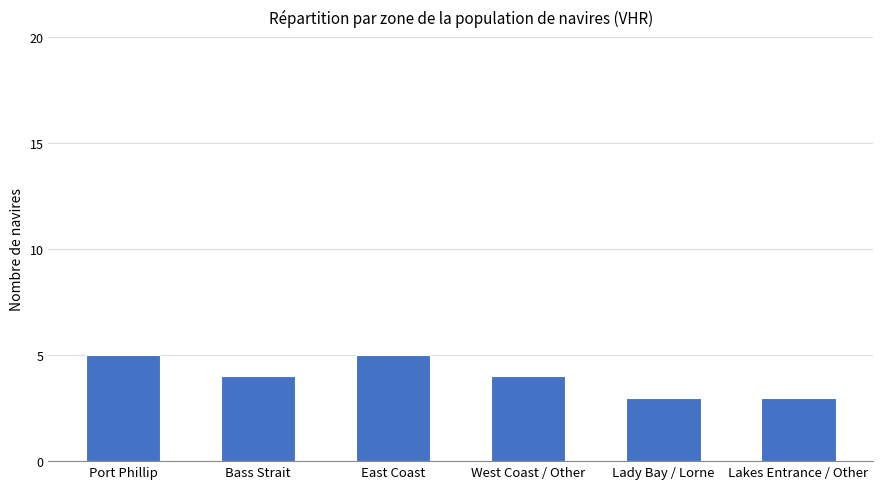

What is the ratio of the value at West Coast / Other to the value at East Coast?

0.8